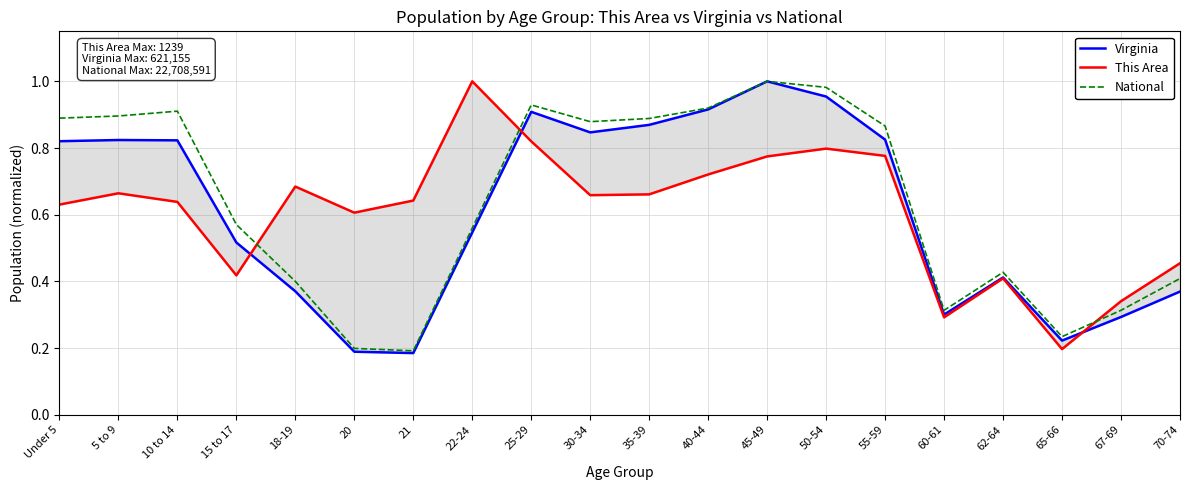

What are all the series names shown in the legend?

Virginia, This Area, National